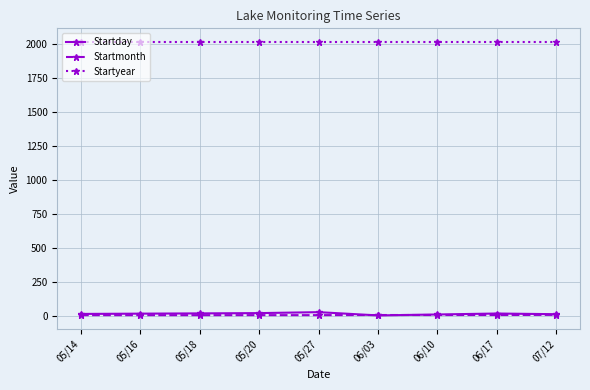

True or false: Startmonth and Startyear cross at least once.

False